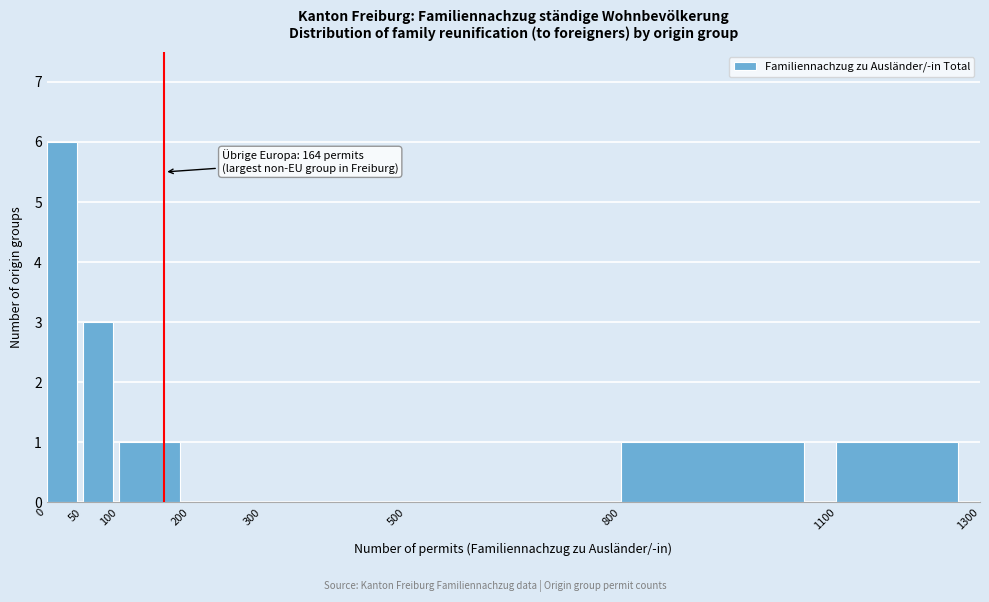

Over which range of the x-axis is the bar tallest?

0 to 50